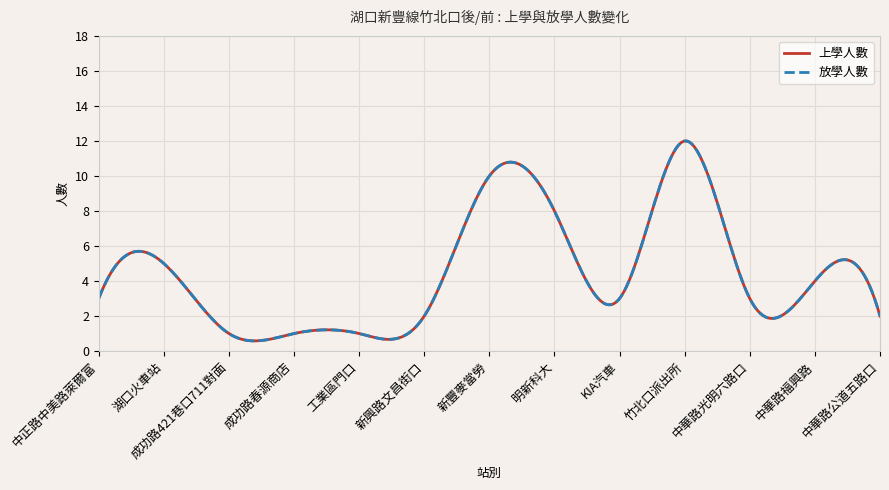

What is the label of the 4th point from the left?

成功路春源商店